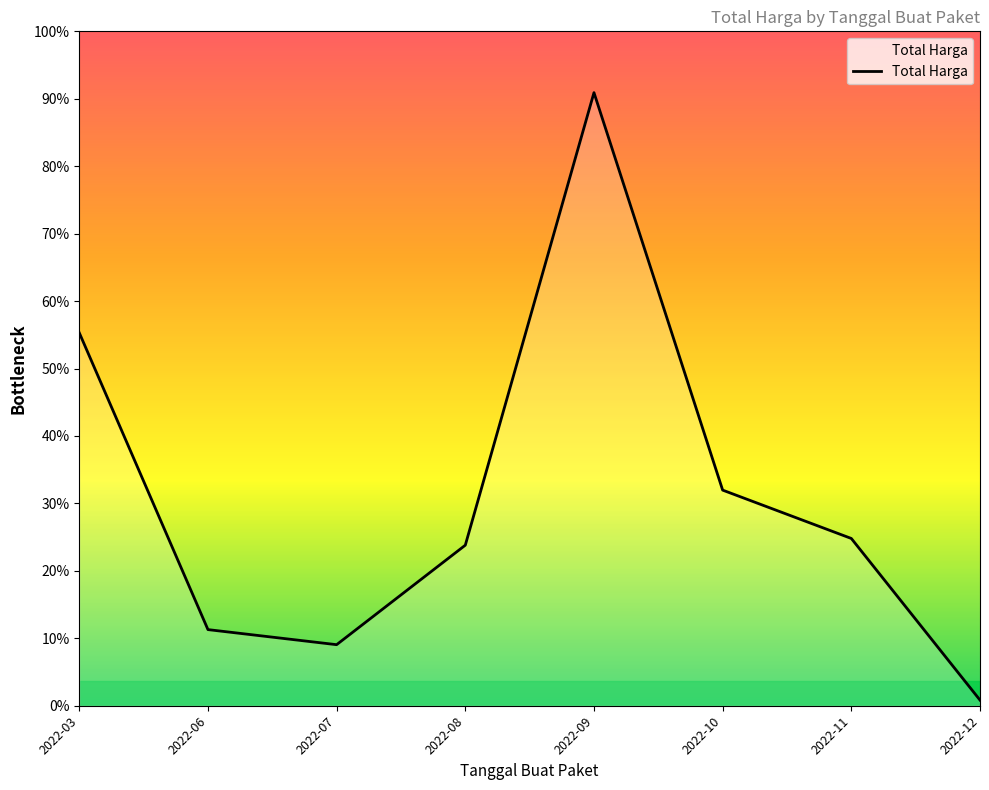

Is this an area chart (filled region under the line)?

Yes